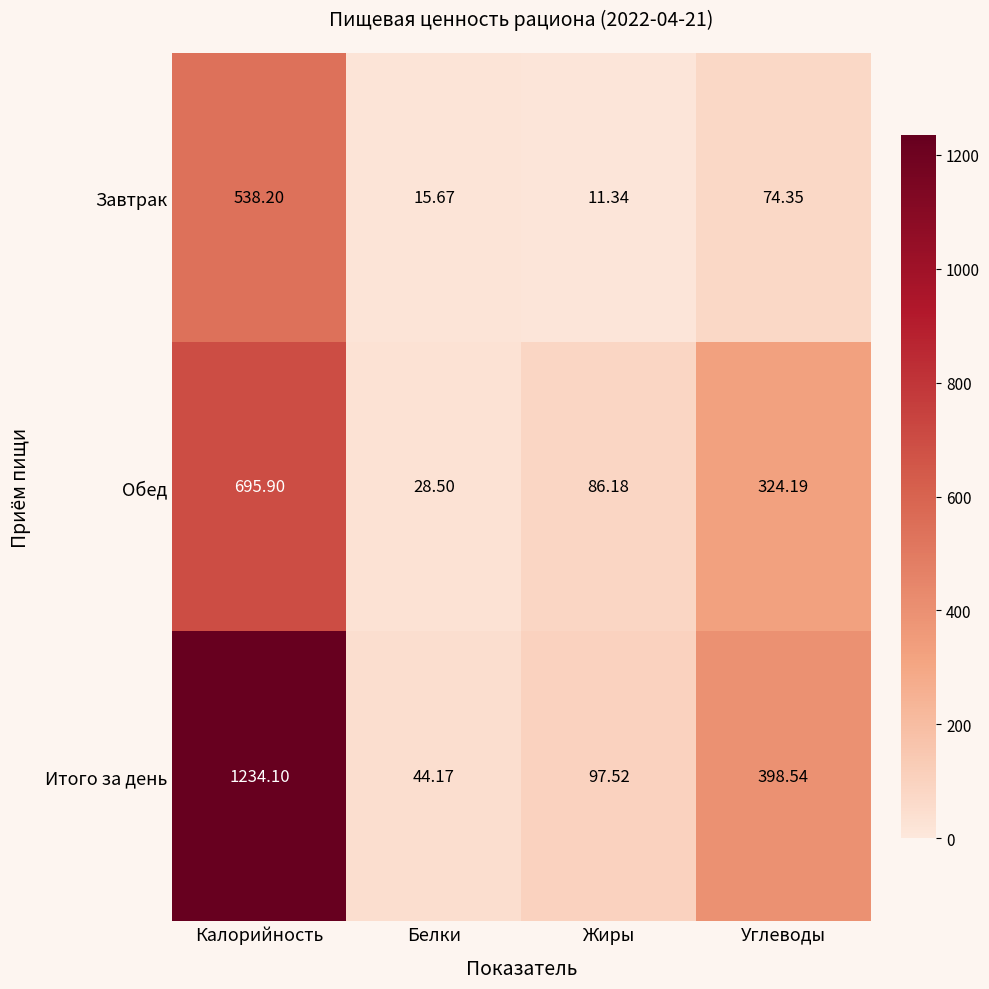

Is the value of Завтрак at Калорийность greater than the value of Обед at Белки?

Yes